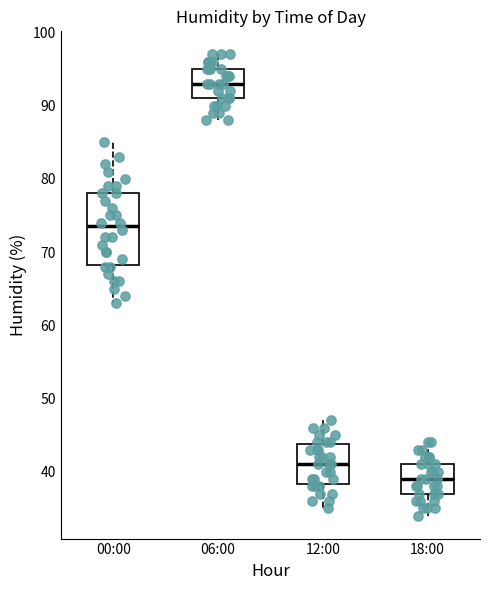

Where does the median line of the box for 12:00 sit on the y-axis? The values are not printed on the chart, so give them approximately, as read against the axis.

41